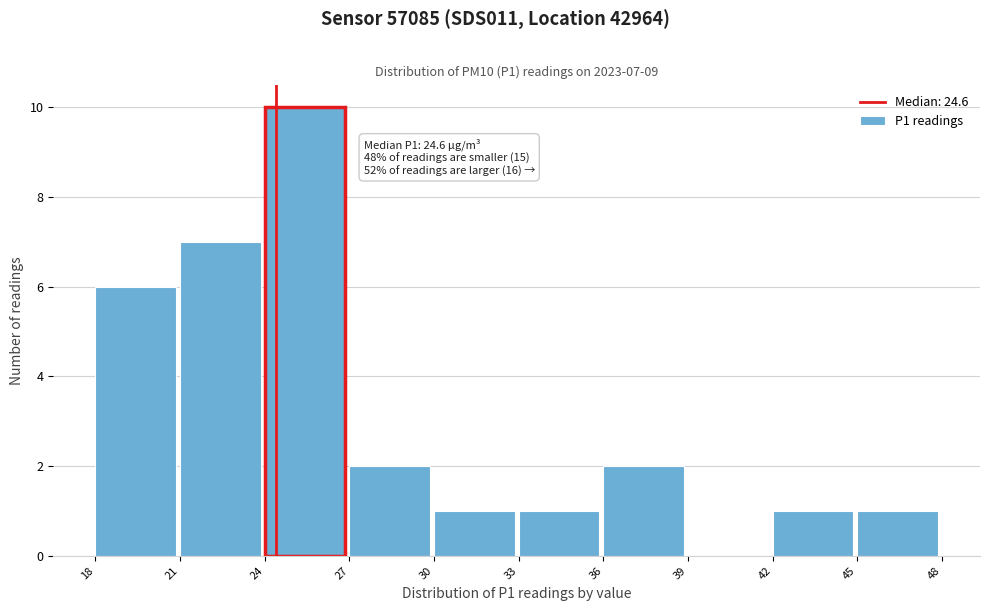

Reading left to right, transcribe all the data shown in this chart.

18=6	21=7	24=10	27=2	30=1	33=1	36=2	39=0	42=1	45=1